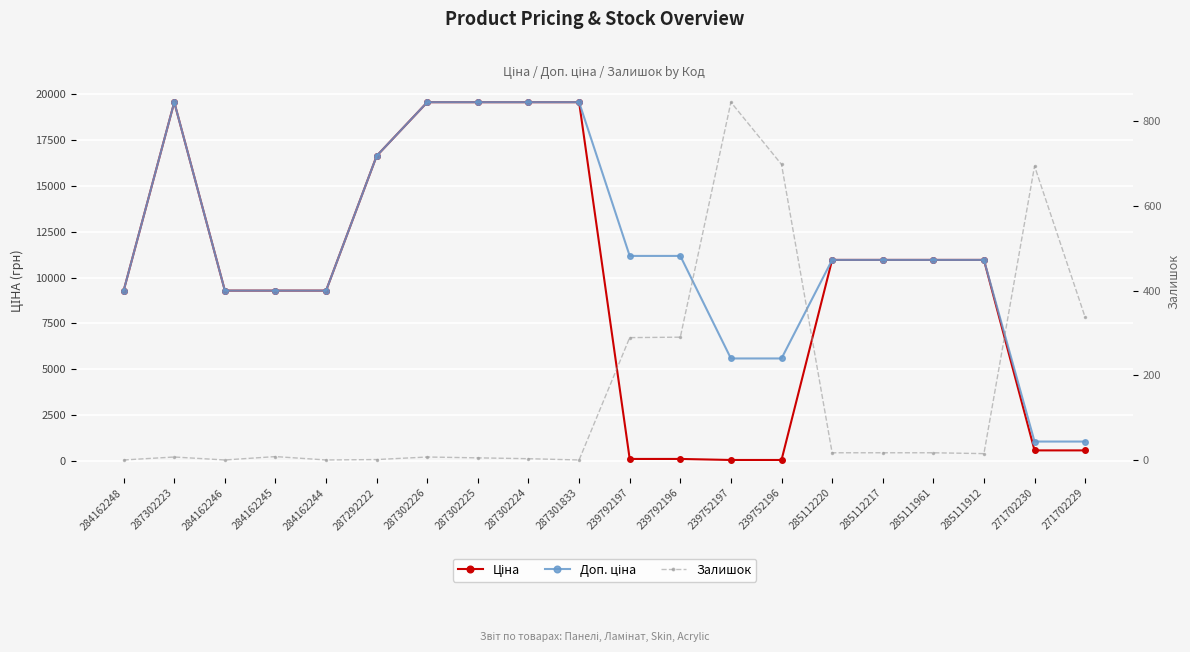

Read the Залишок value at 239792197.

289.0